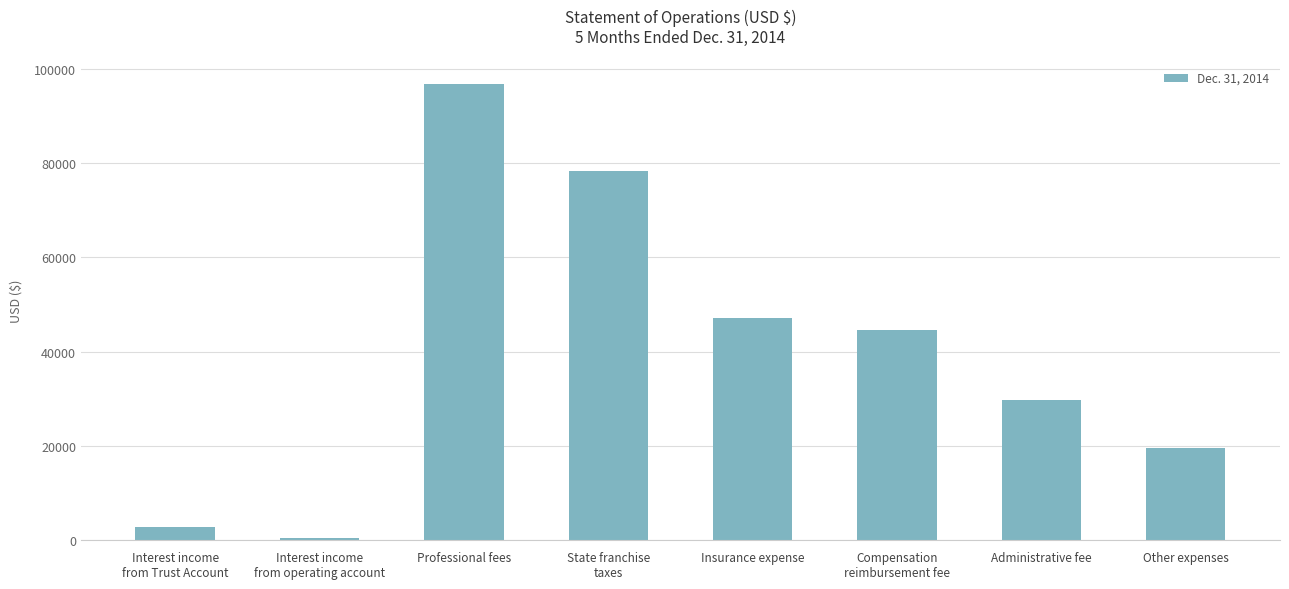

List the labels in order of value, largest first.

Professional fees, State franchise
taxes, Insurance expense, Compensation
reimbursement fee, Administrative fee, Other expenses, Interest income
from Trust Account, Interest income
from operating account